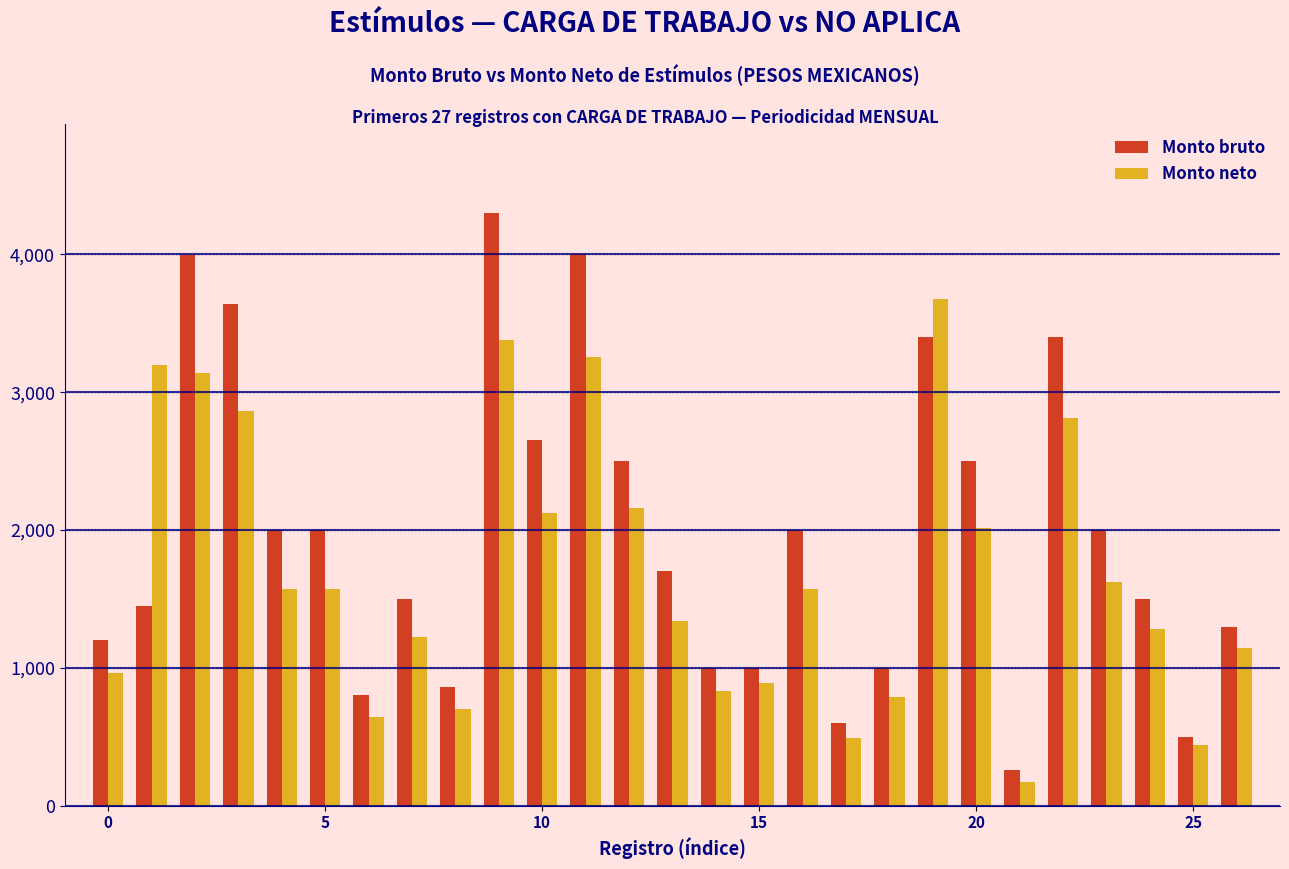

Which series has the largest total across all categories?

Monto bruto